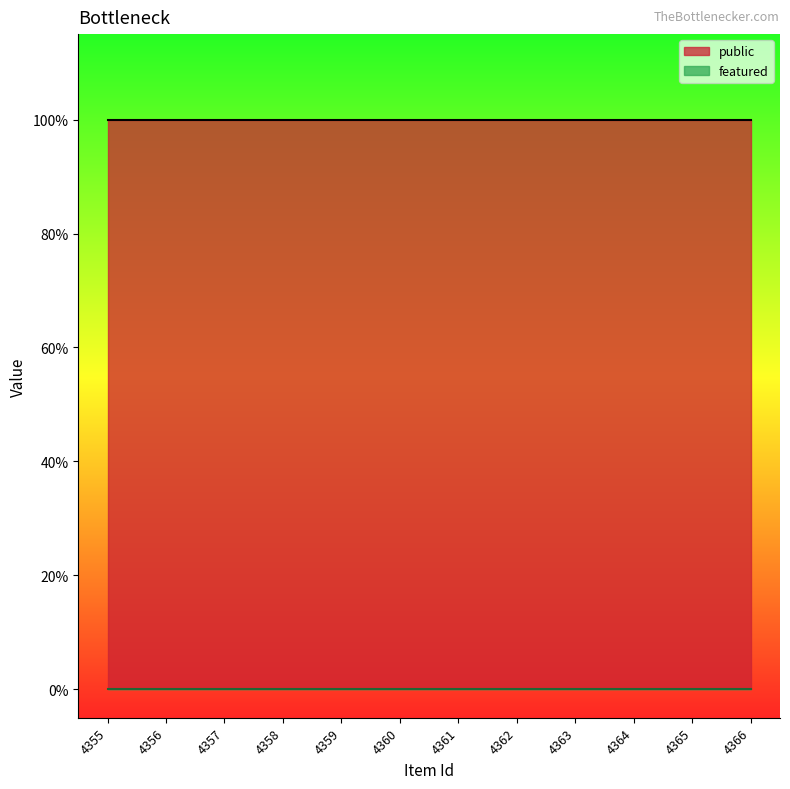

How many lines are shown in the chart?

2